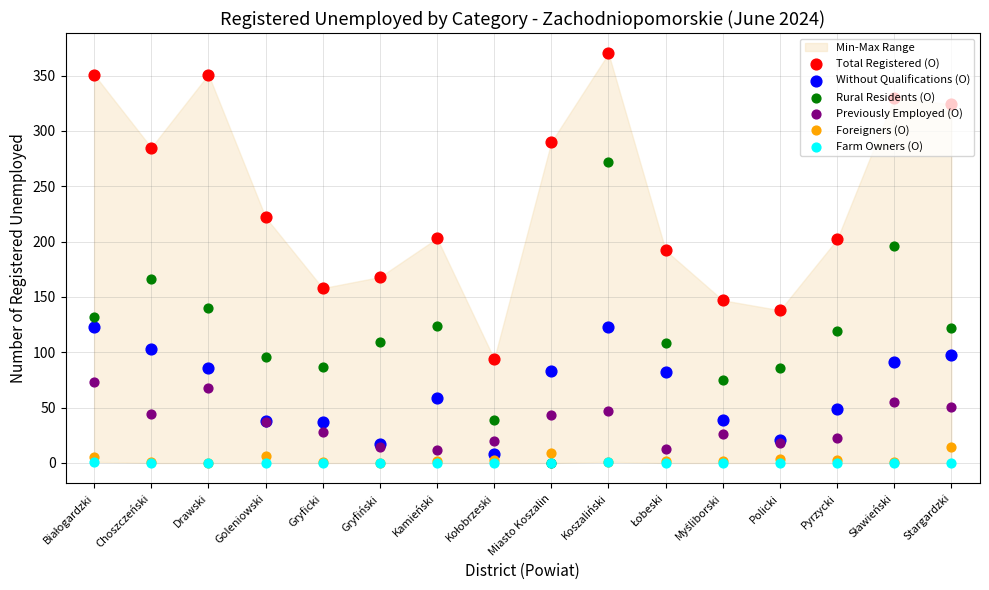

Which series contains the highest Y value?

Total Registered (O)